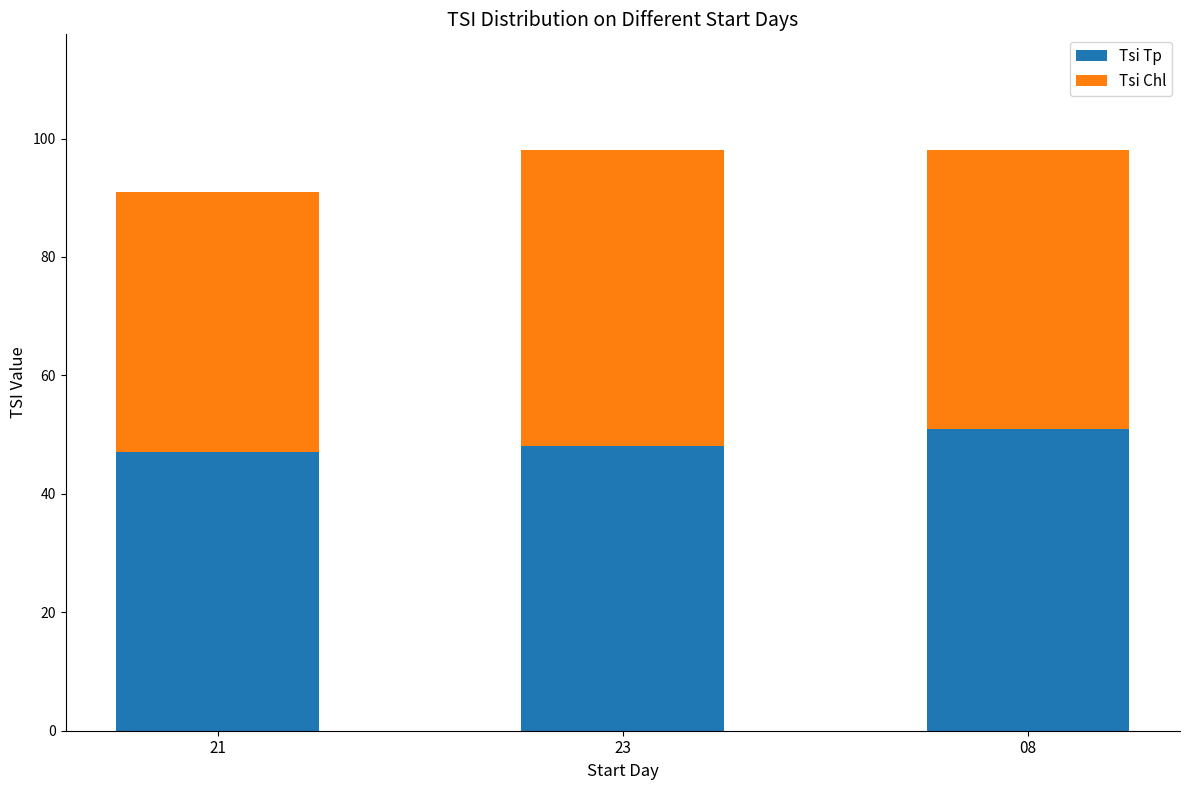

What are all the series names shown in the legend?

Tsi Tp, Tsi Chl